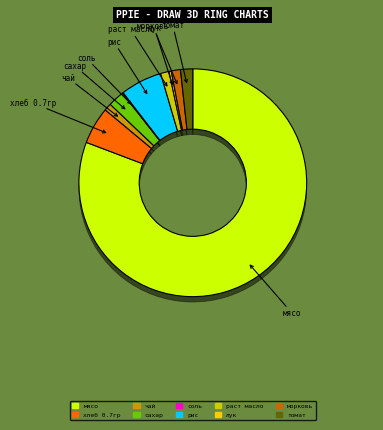

The соль slice represents 0% of the pie. True or false?

True